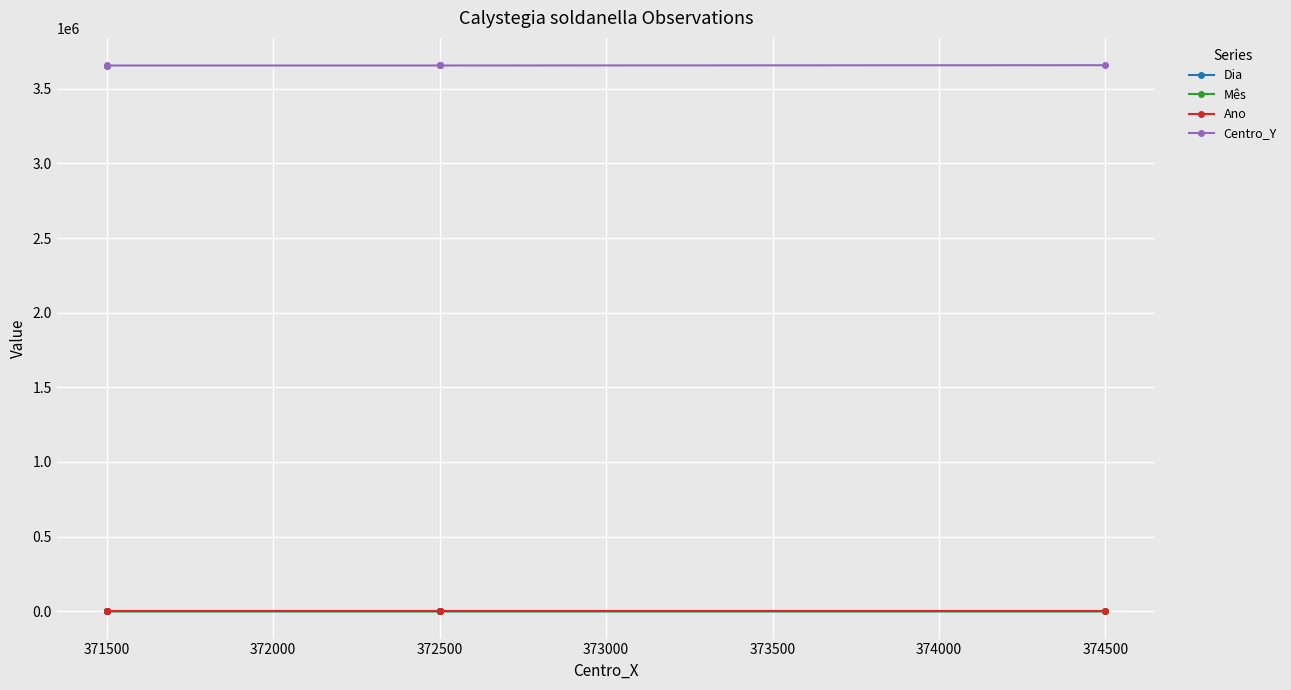

Is it true that Ano equals 1362 at 372500?

False